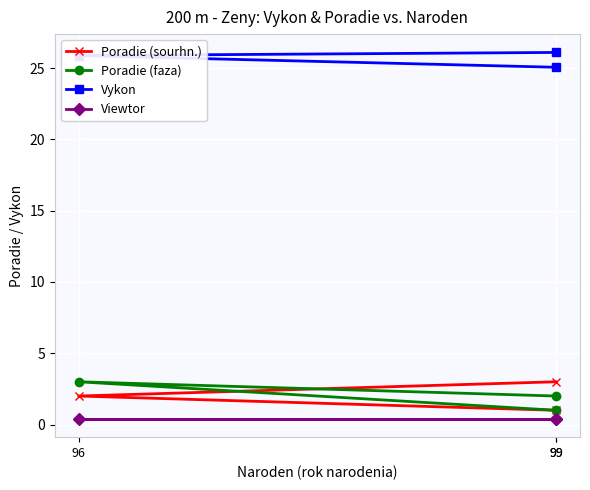

What is the difference between the highest and lowest values at 96?

25.5